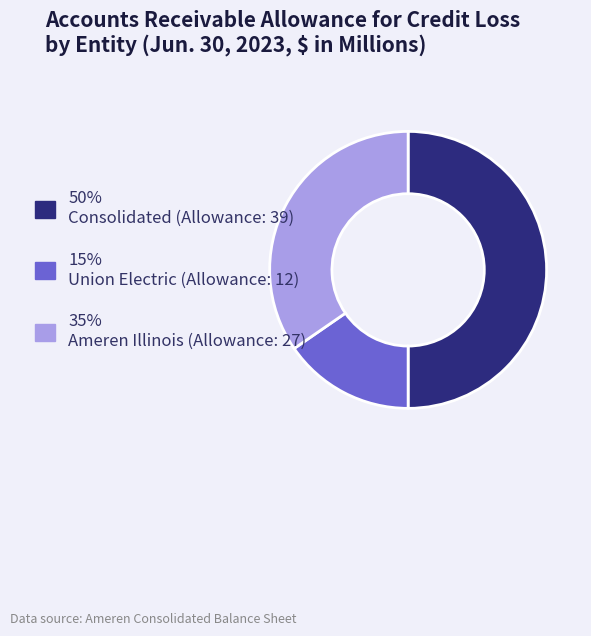

How many segments does this pie chart have?

3